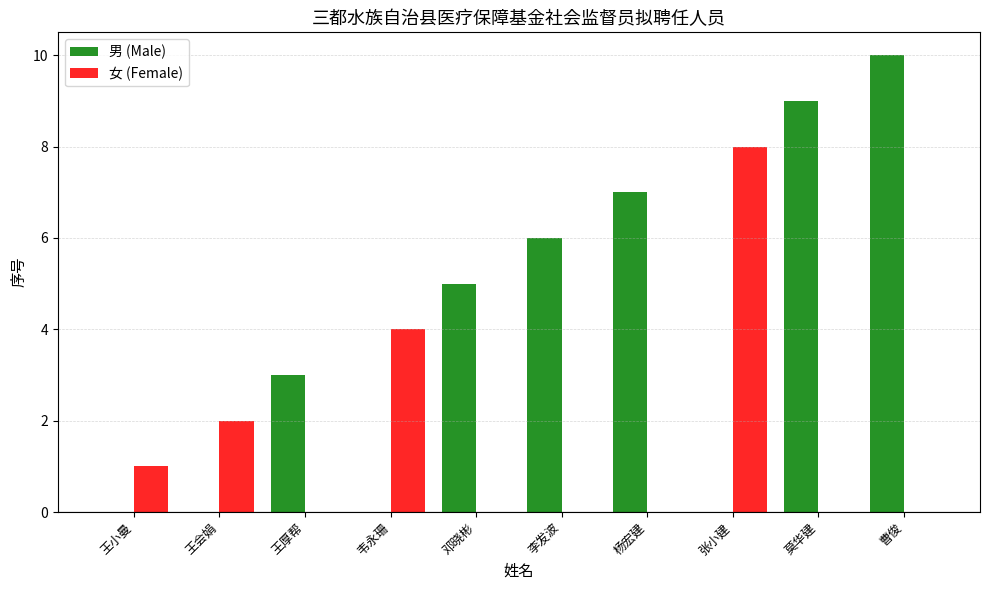

Is the value of 女 (Female) at 曹俊 greater than the value of 男 (Male) at 王厚帮?

No